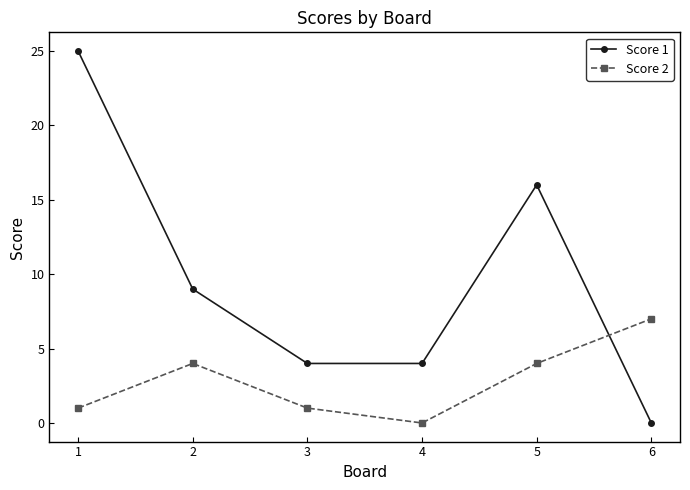

What is the difference between the highest and lowest values at 1?

24